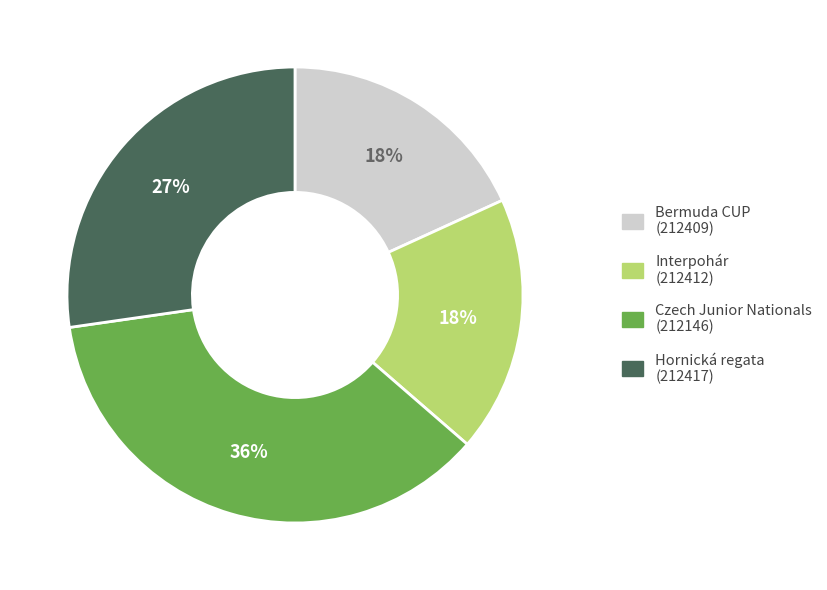

To the nearest percent, what is the average slice percentage?

25%